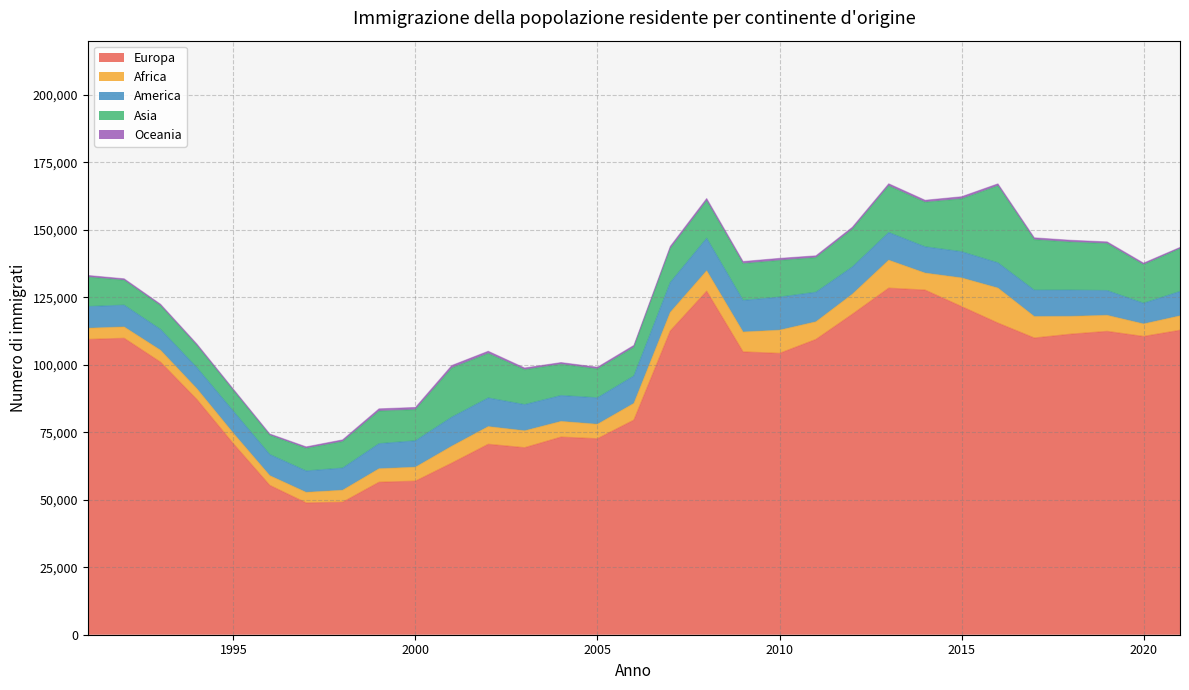

What is the minimum value for Europa?

48829